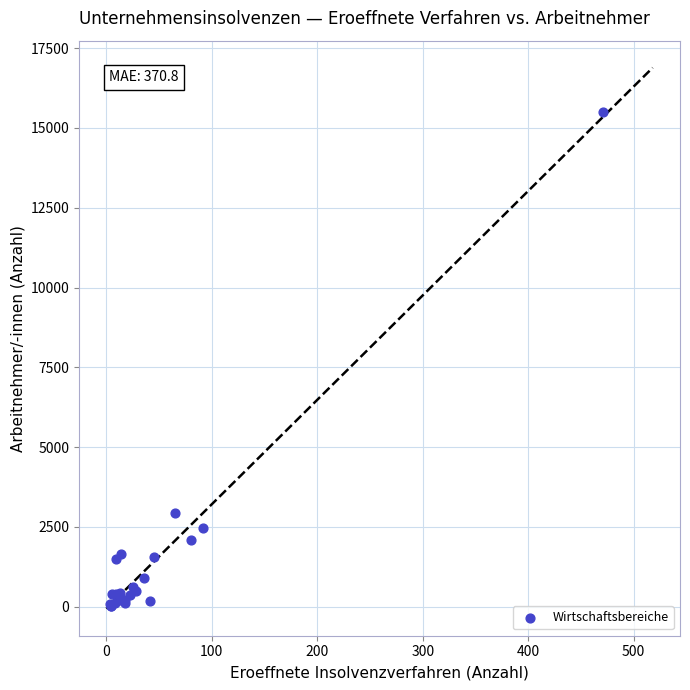

What Y value in the scatter plot is closest to 7757?

2944